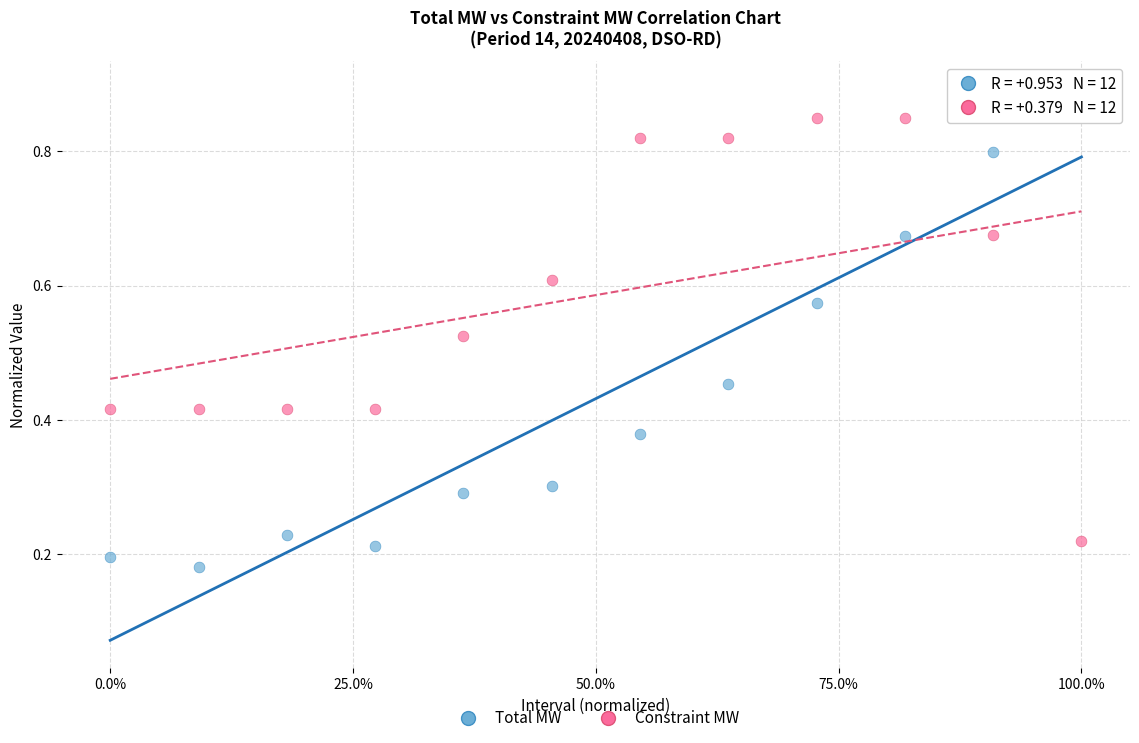

Across all data points, what is the range of X values (max minus min)?

1.0